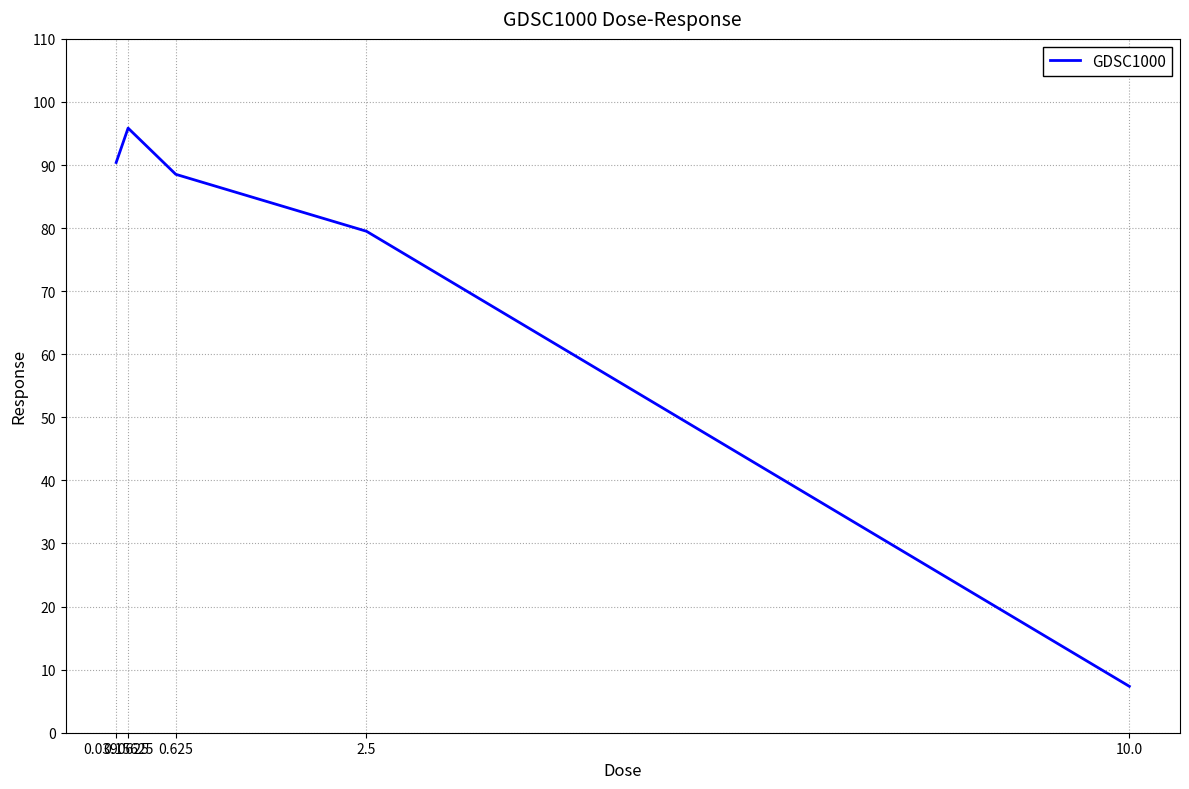

What is the approximate value at 2.5?

79.5